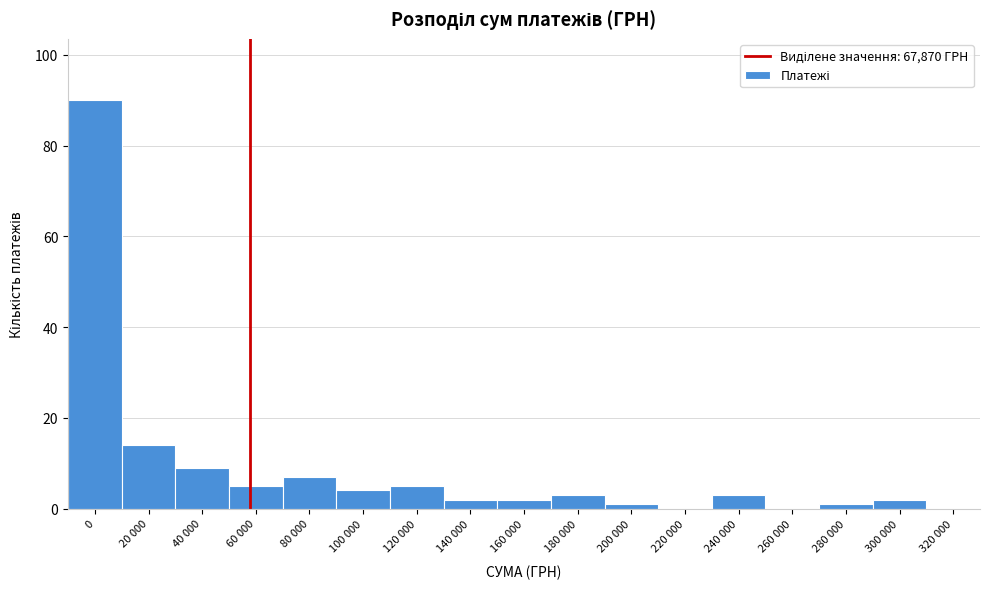

Reading left to right, what are all the values shown in this chart?

0=90	20 000=14	40 000=9	60 000=5	80 000=7	100 000=4	120 000=5	140 000=2	160 000=2	180 000=3	200 000=1	220 000=0	240 000=3	260 000=0	280 000=1	300 000=2	320 000=0